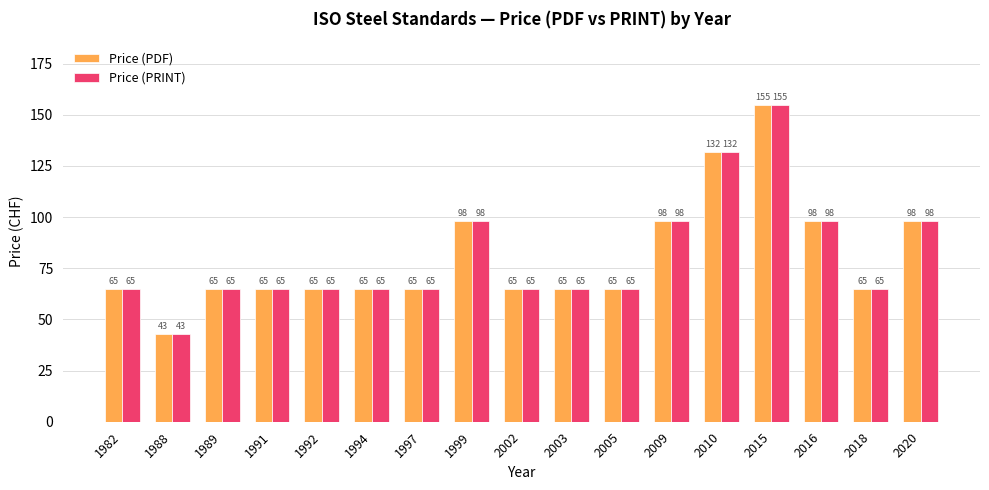

What is the difference between the second highest and minimum values in the Price (PRINT) series?

89